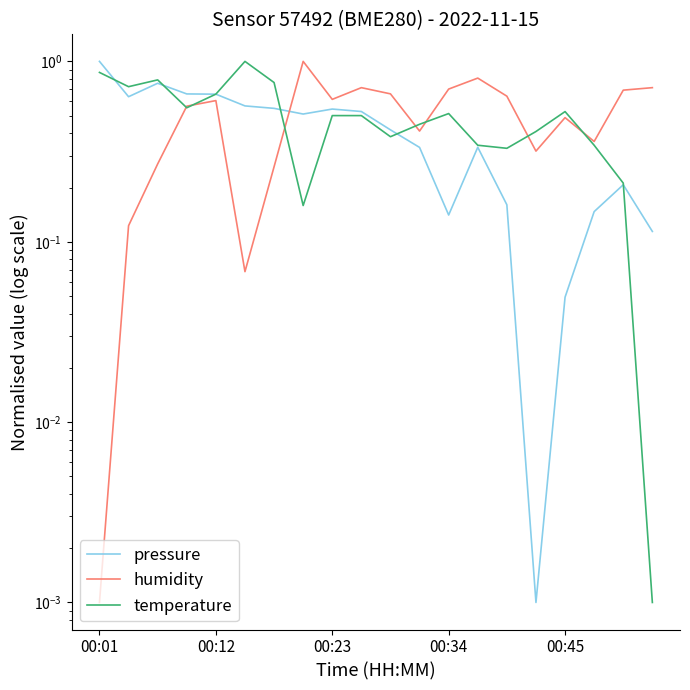

After their last crossing, which series has the higher values: pressure or temperature?

pressure